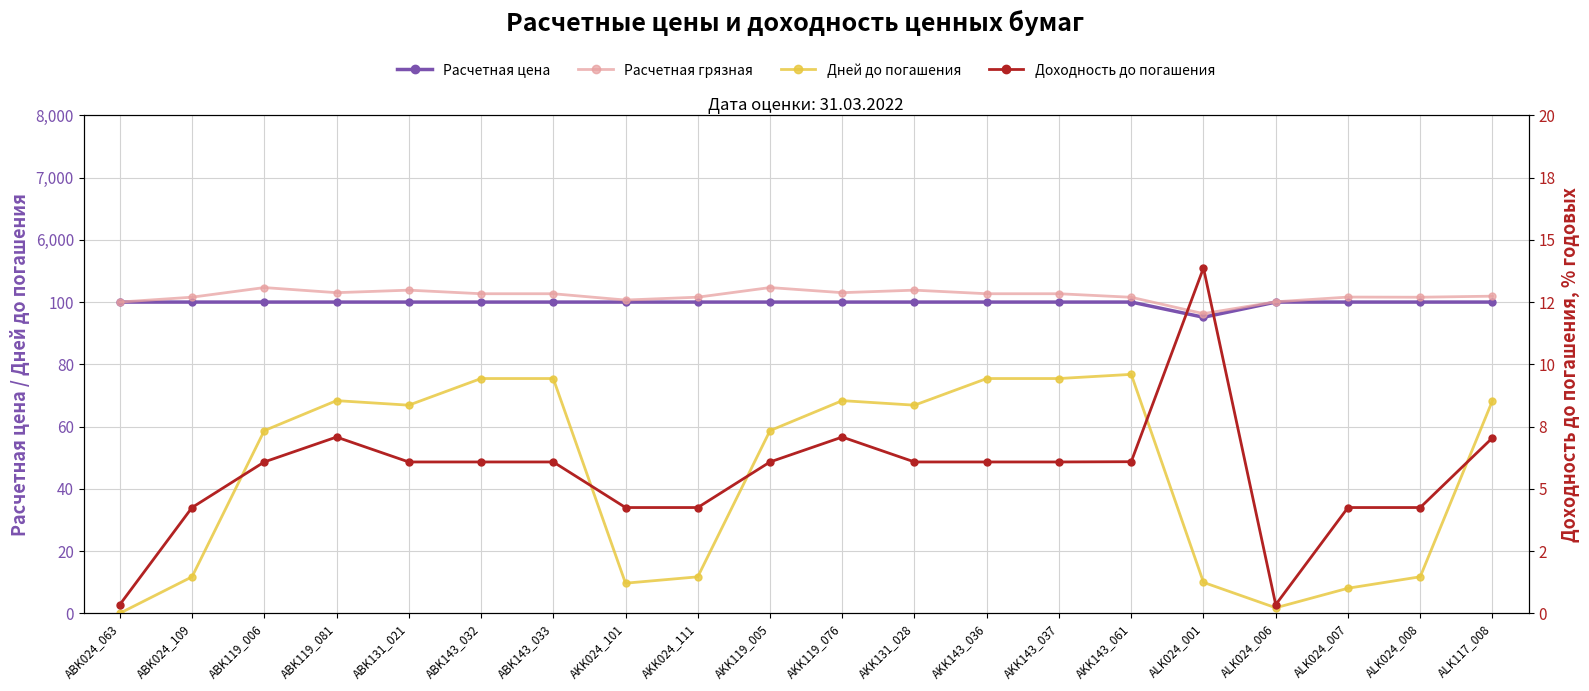

What are all the series names shown in the legend?

Расчетная цена, Расчетная грязная, Дней до погашения, Доходность до погашения